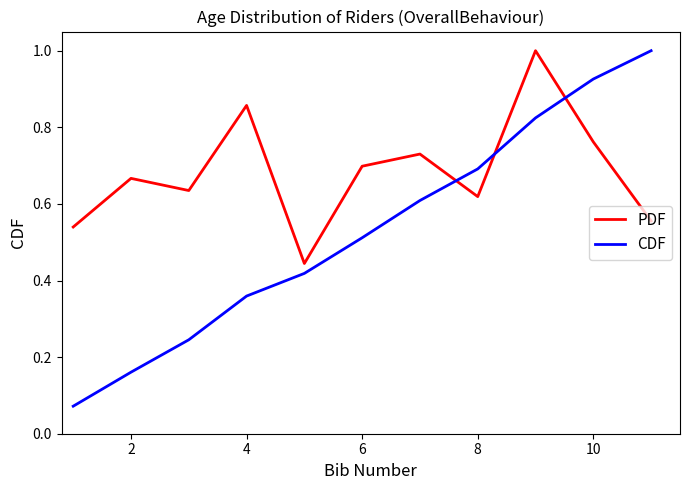

What is the greatest value displayed?

1.0